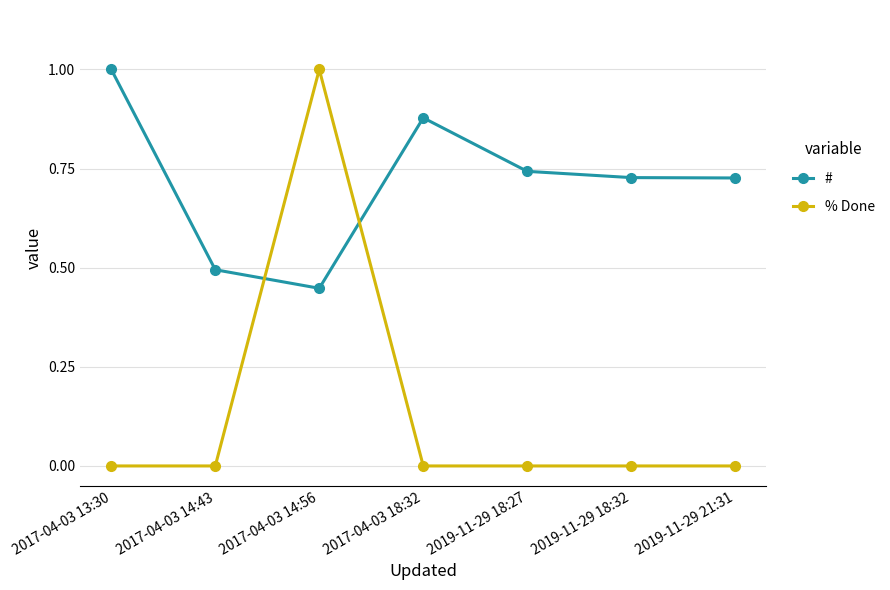

The value of # at 2019-11-29 18:32 is 0.5. True or false?

False